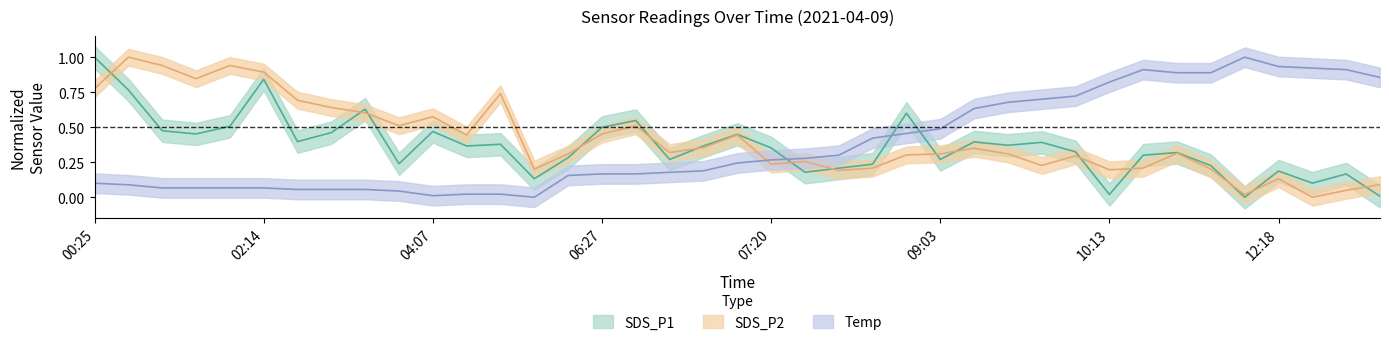

How many positive values does the SDS_P2 series have?

38